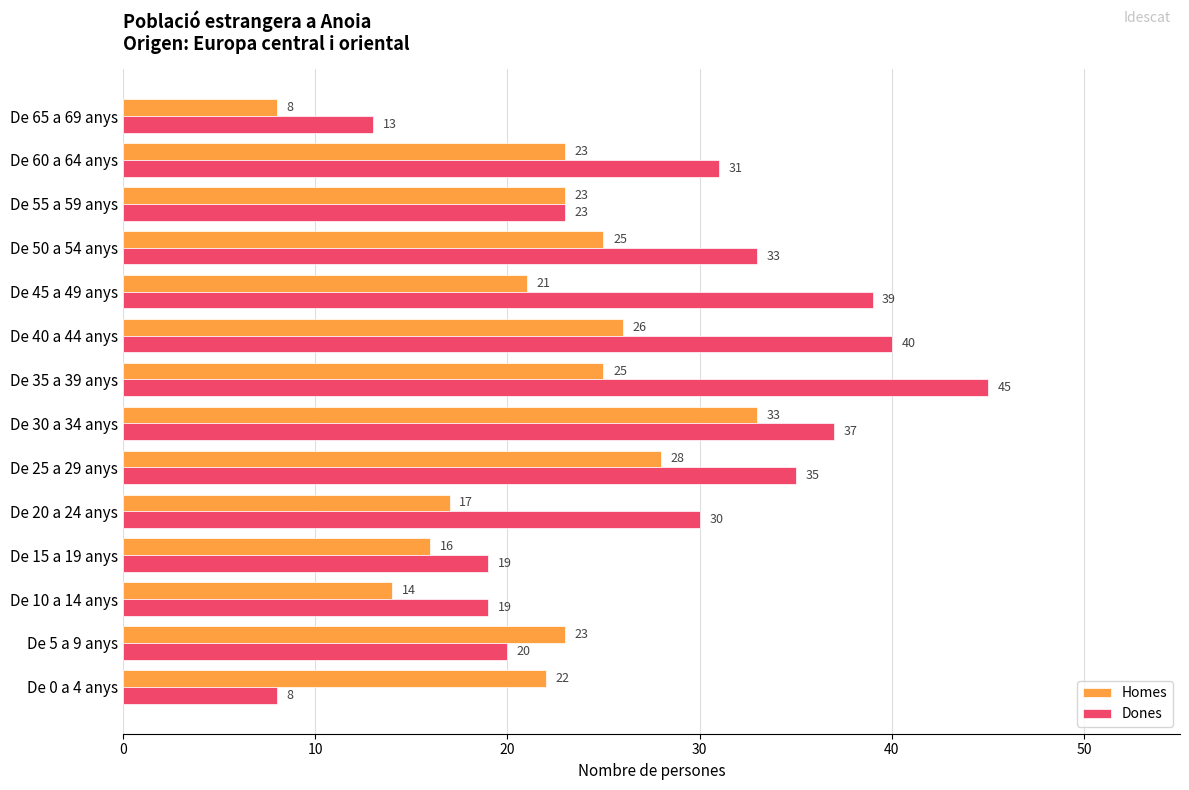

What is the difference between the Homes values at De 35 a 39 anys and De 15 a 19 anys?

9